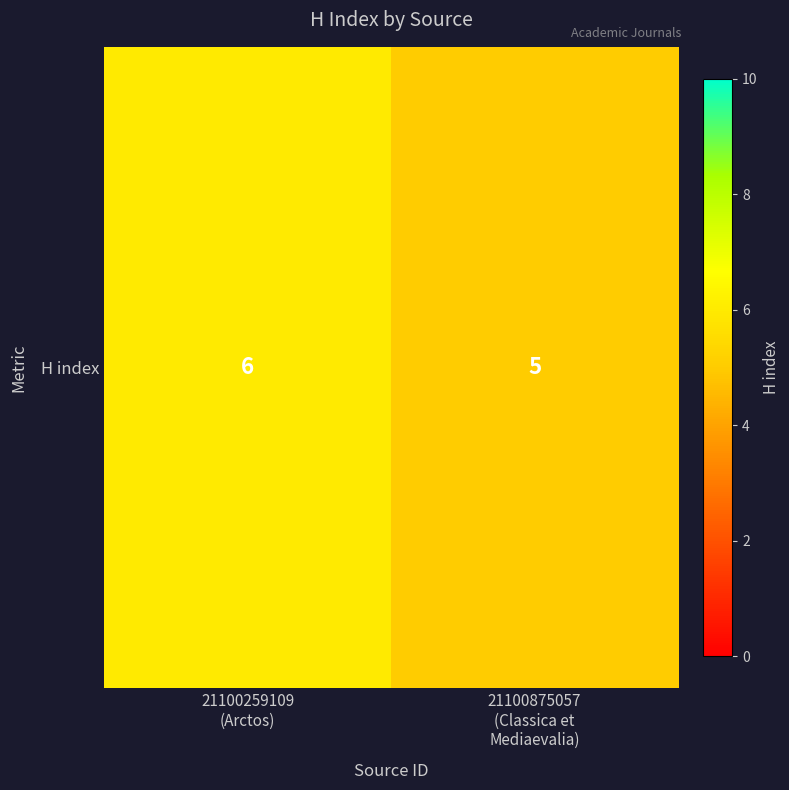

The value at 21100259109
(Arctos) is 6. True or false?

True